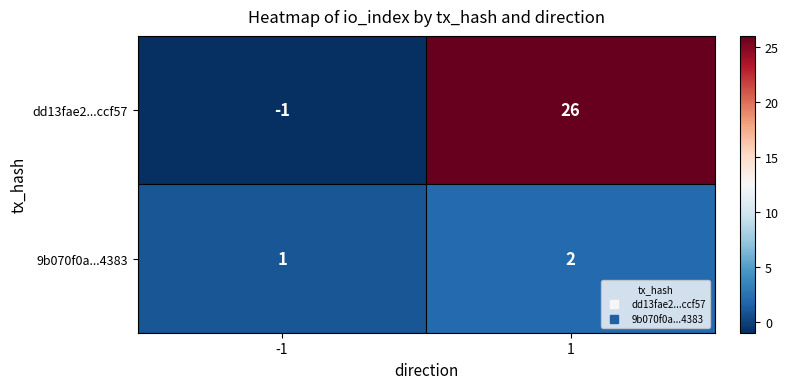

What is the difference between the dd13fae2...ccf57 values at -1 and 1?

27